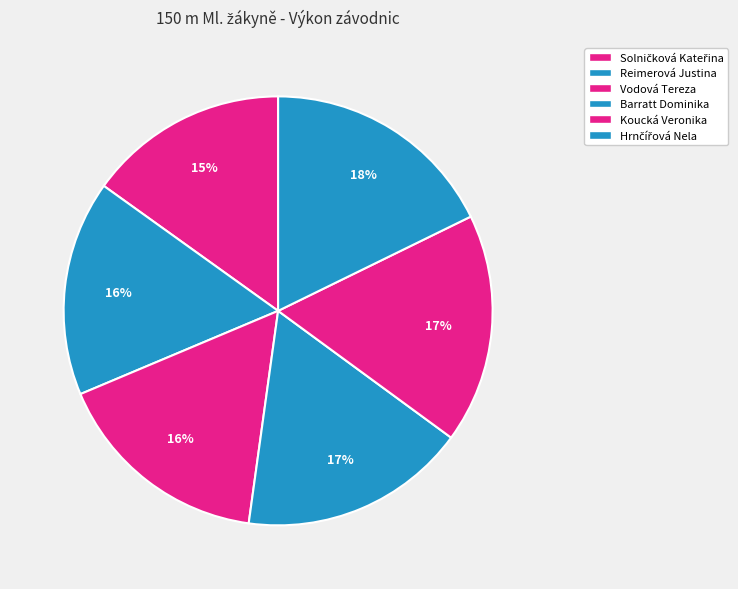

To the nearest percent, what is the difference between the largest and smallest slice percentages?

3%